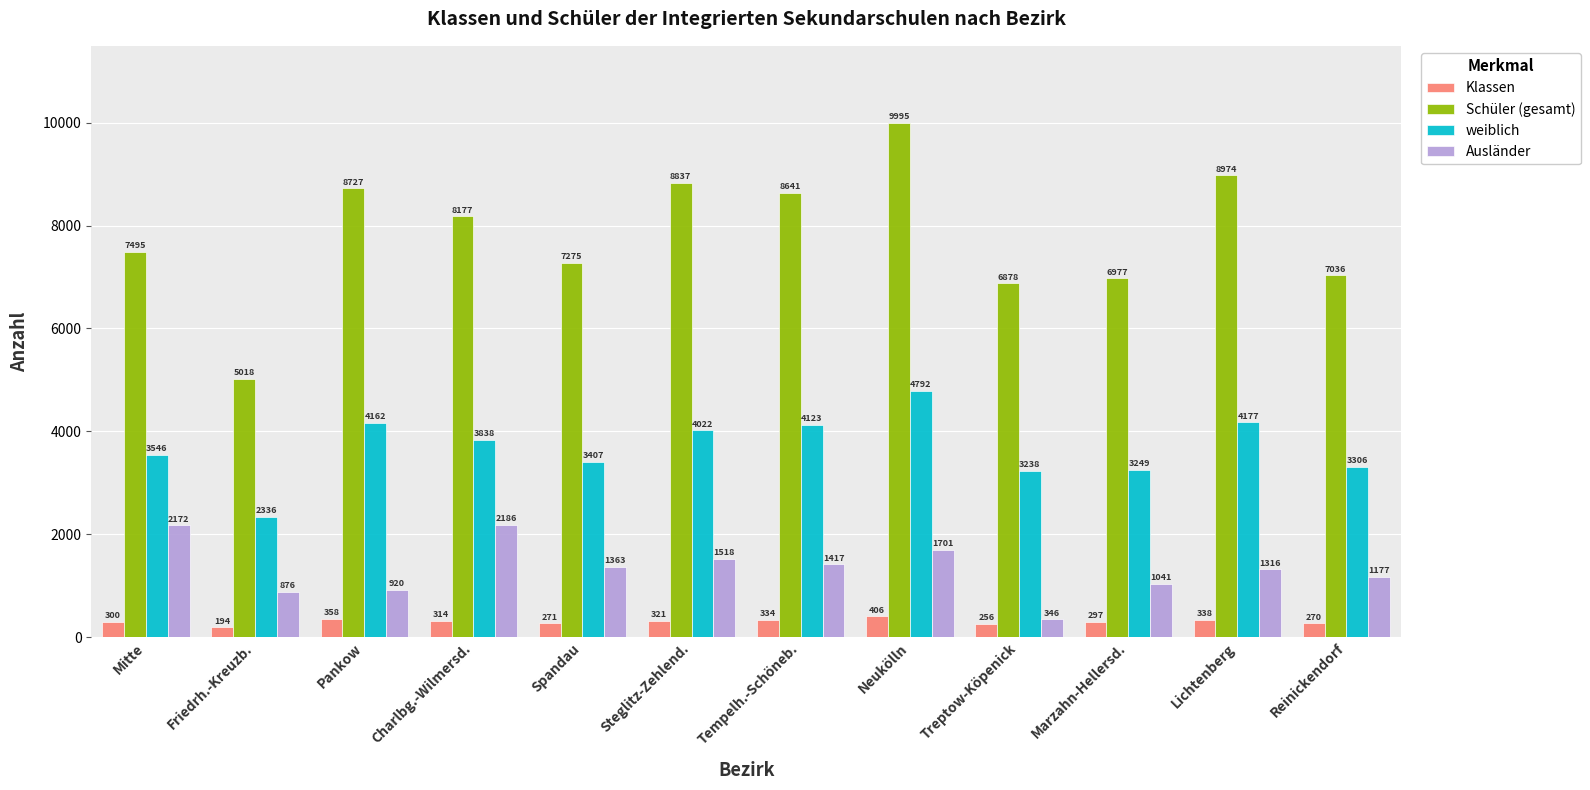

Which series changed the most between Neukölln and Marzahn-Hellersd.?

Schüler (gesamt)